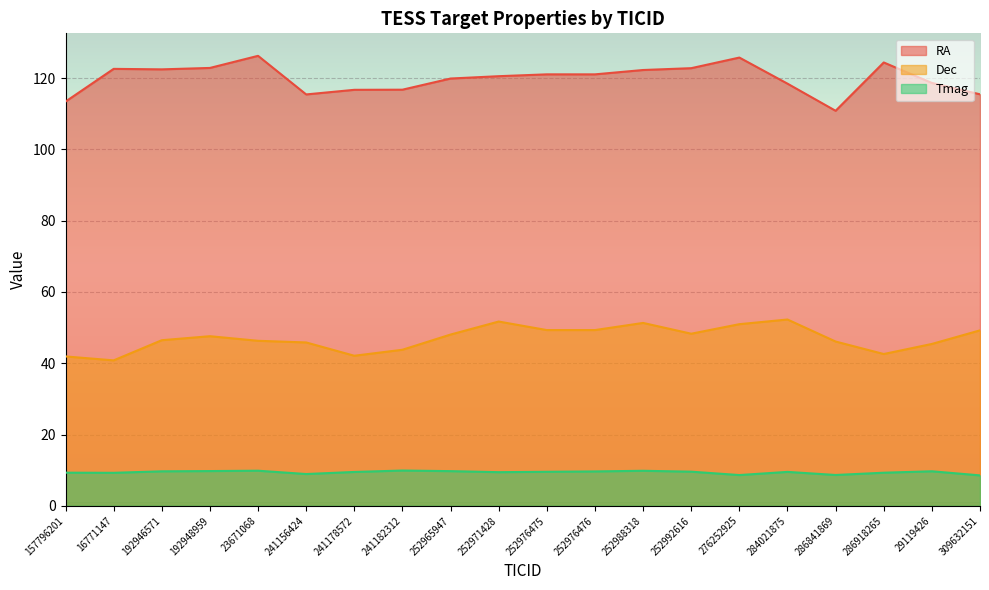

Which series has the largest range (max minus min)?

RA